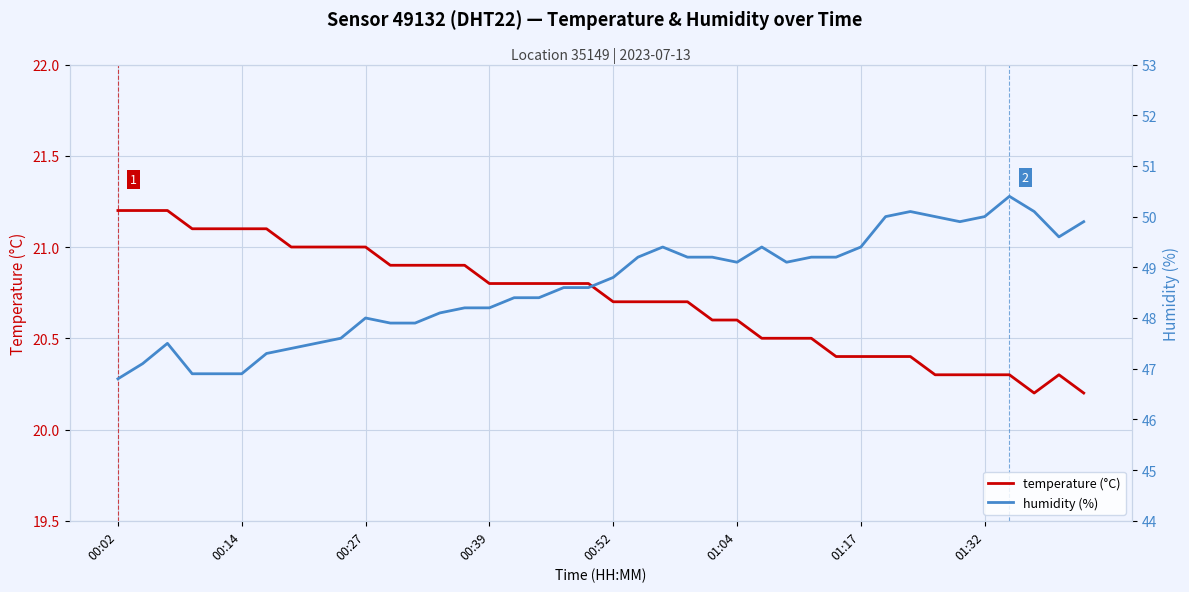

Is the value of temperature (°C) at 31 greater than the value of humidity (%) at 26?

No